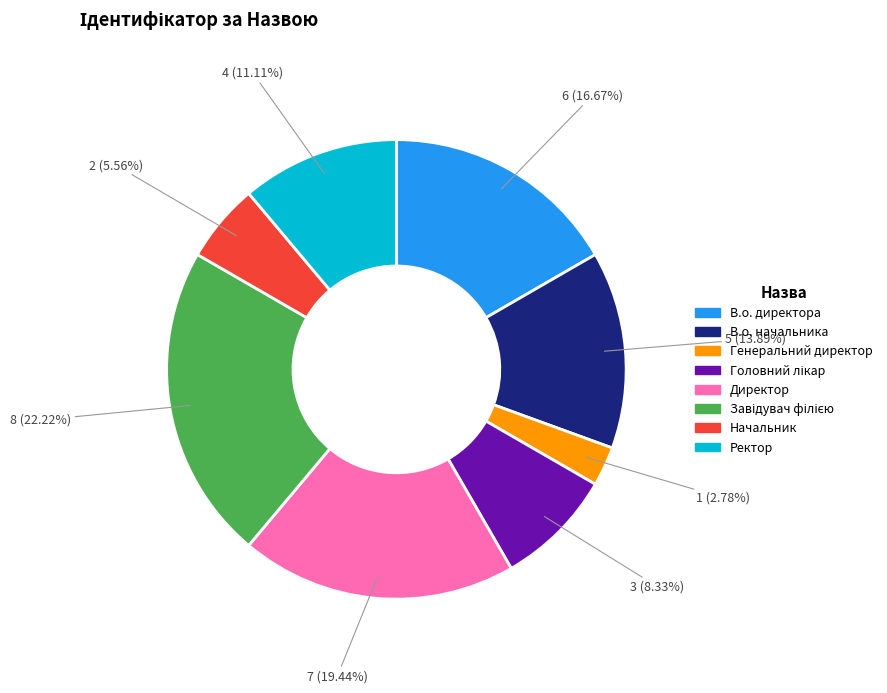

Does В.о. начальника represent more than half of the total?

No